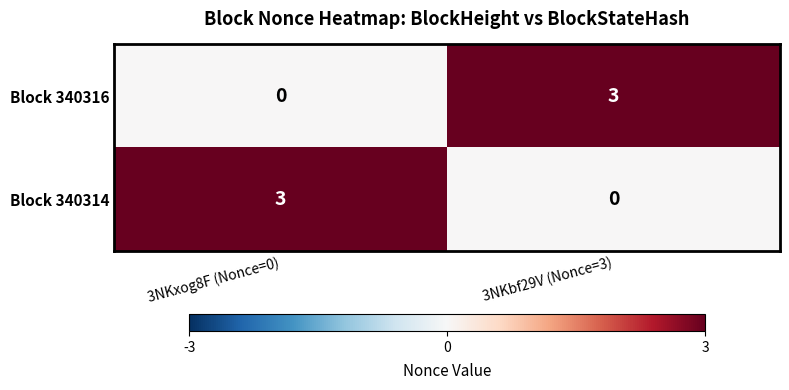

Reading left to right, list all the values displayed in this chart.

Block 340316: 0	3
Block 340314: 3	0